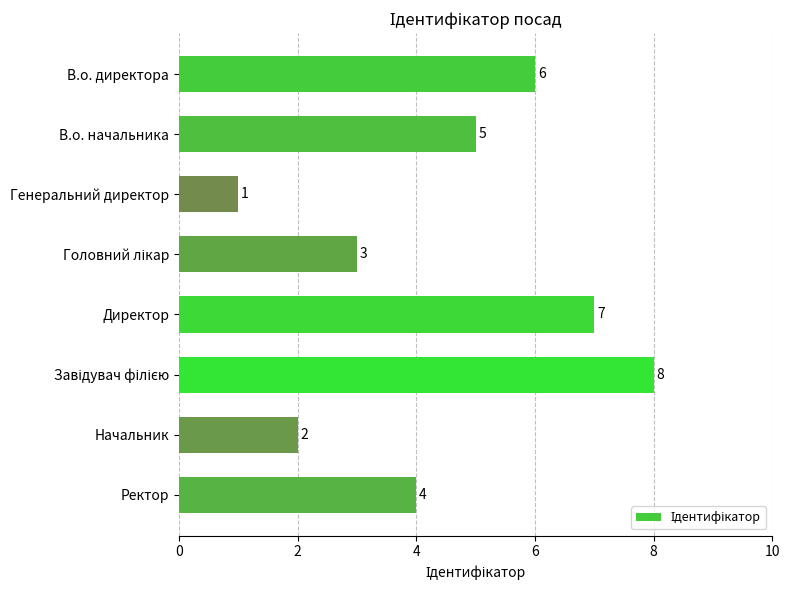

What is the sum of the values at В.о. начальника and В.о. директора?

11